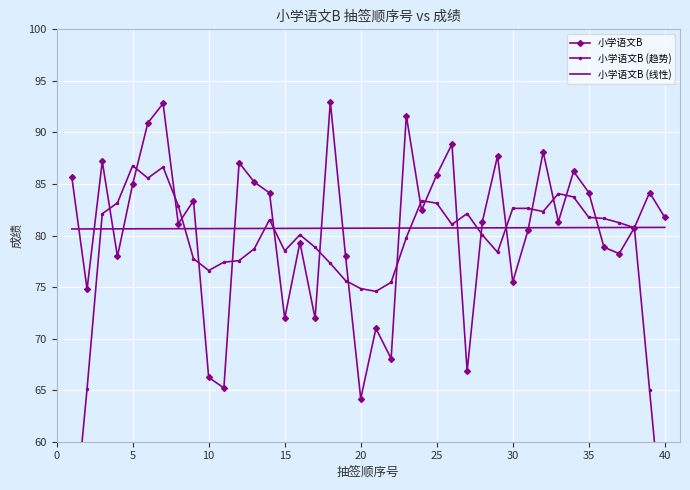

What is the minimum value for 小学语文B?

64.2